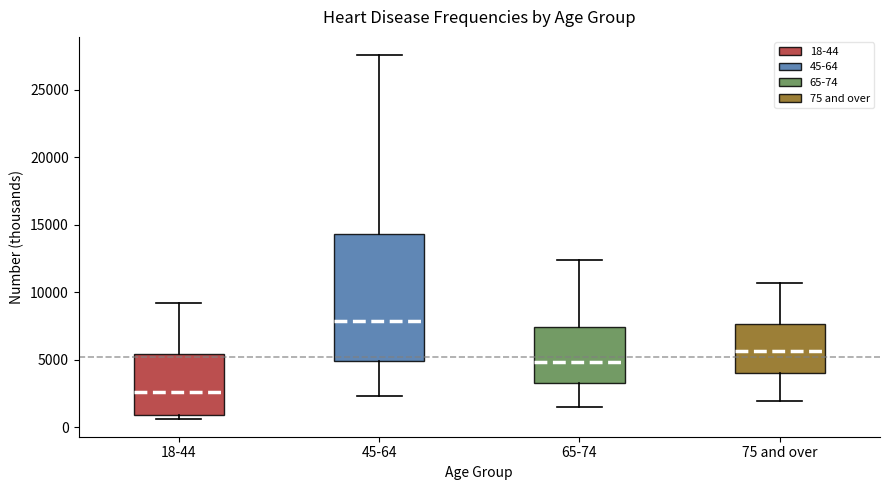

Which box is the tallest, from its lower edge to its upper edge?

45-64